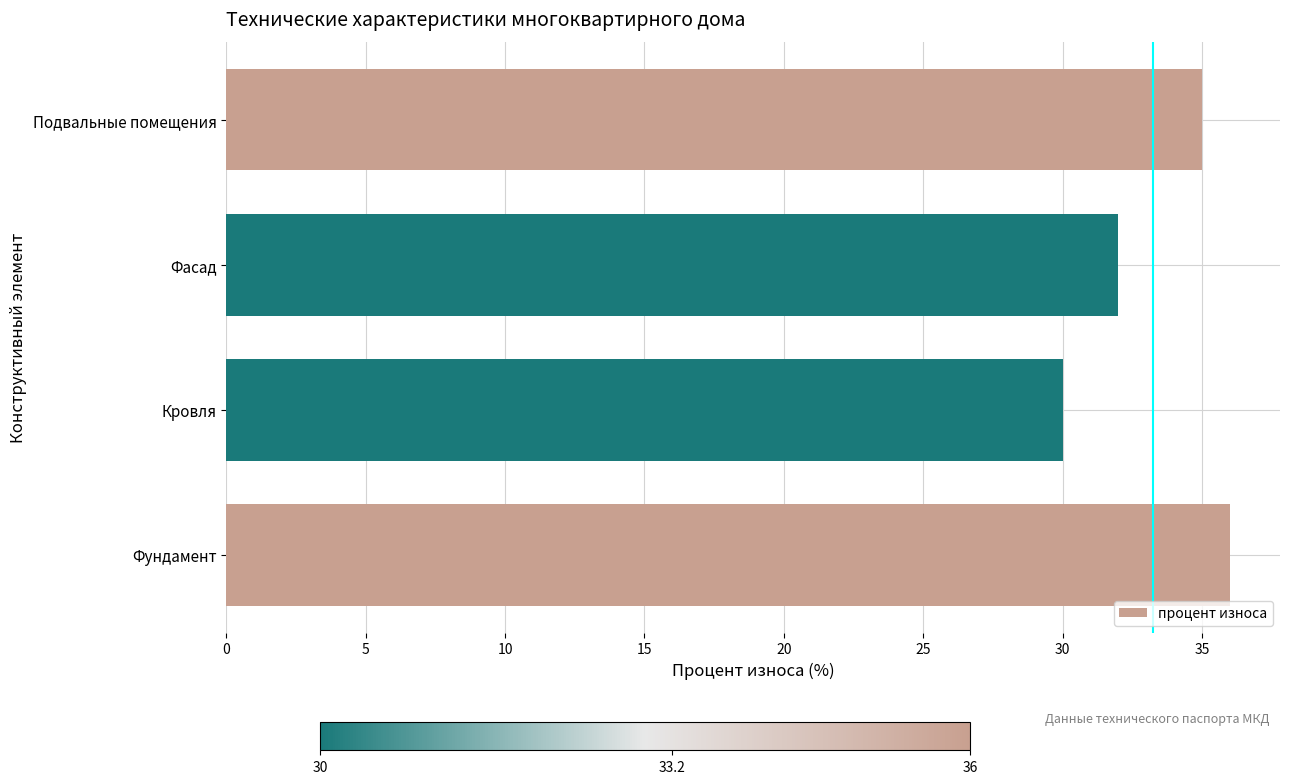

The chart shows a value of 56 at Подвальные помещения. True or false?

False